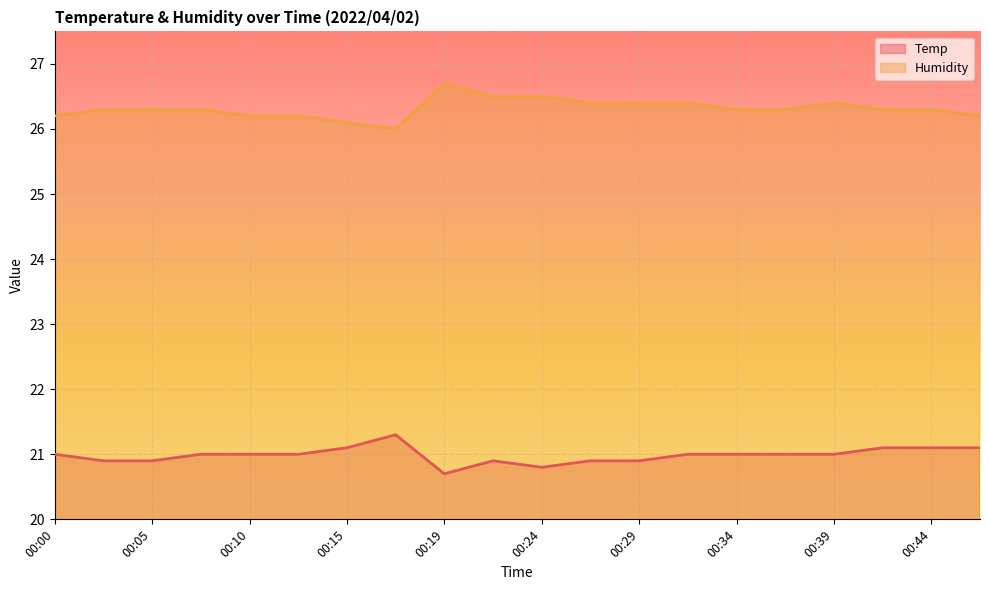

How many Humidity values are between 26 and 27?

20